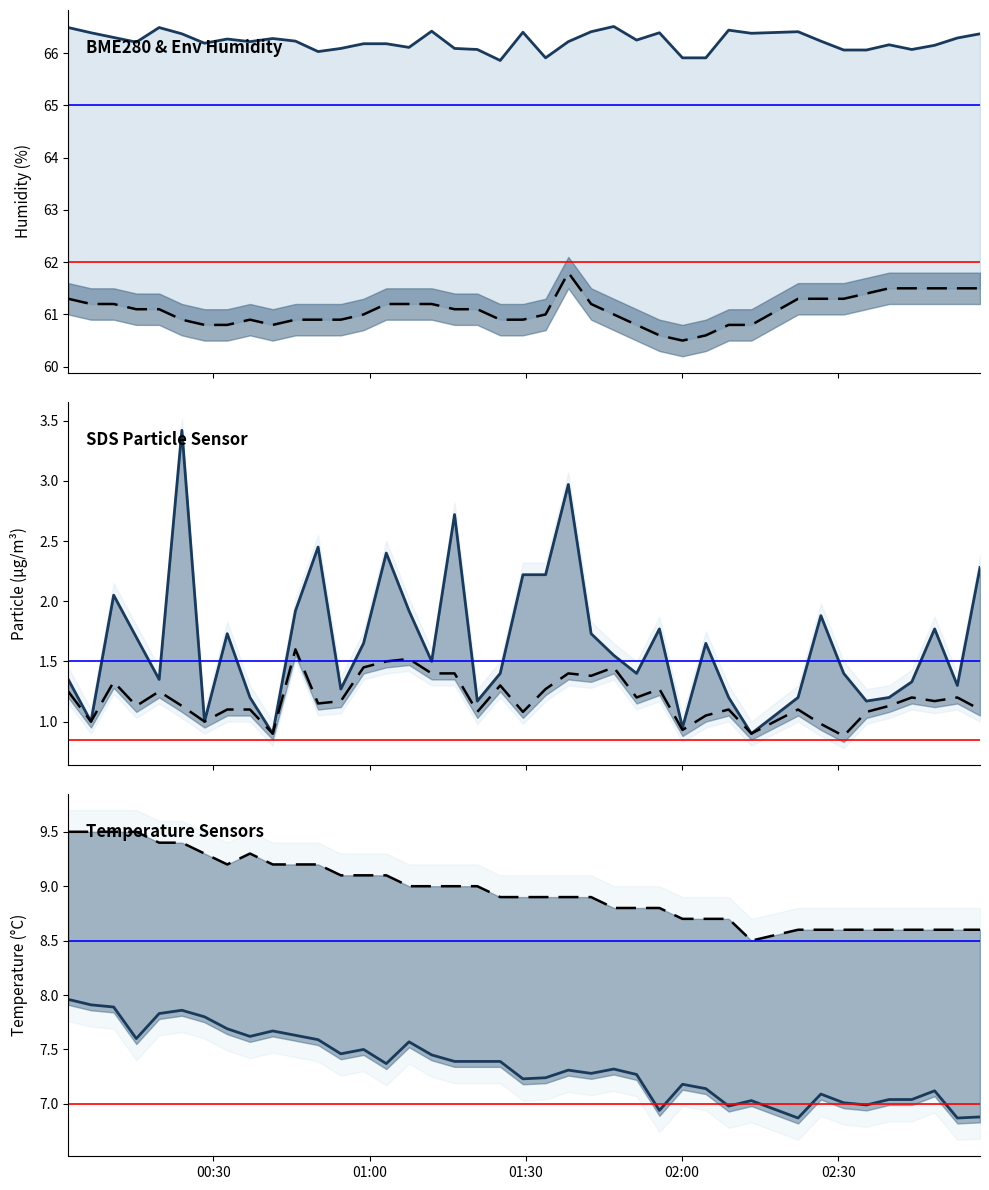

True or false: SDS_P1 line and BME280_temperature line cross at least once.

False